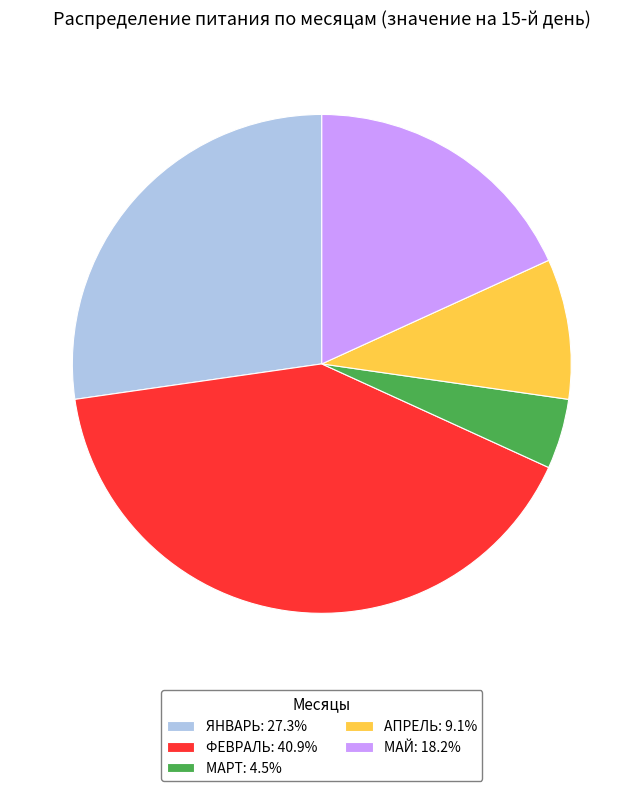

How many segments does this pie chart have?

5